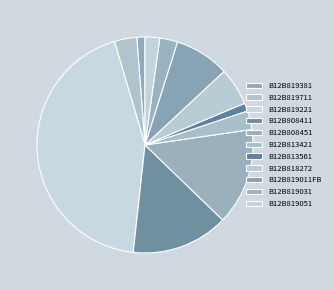

What is the change in value from B12B819381 to B12B819051?

+22.0